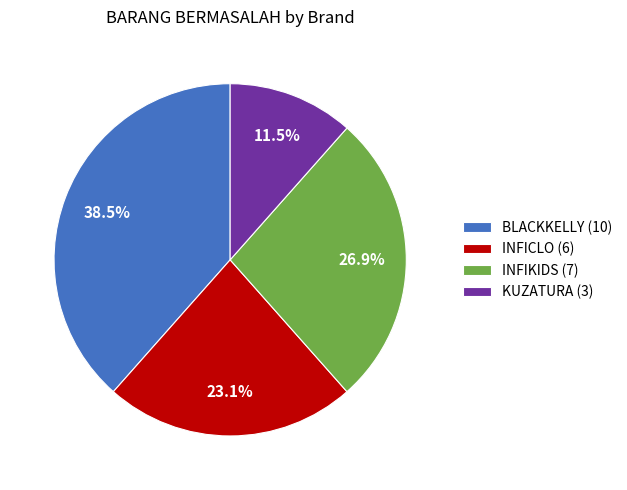

What is the total percentage of INFIKIDS and INFICLO?

50.0%